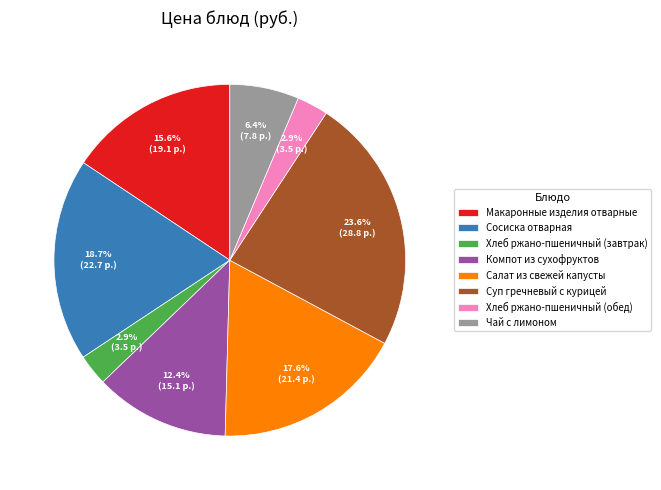

Is it true that Хлеб ржано-пшеничный (обед) is 13% of the pie?

False